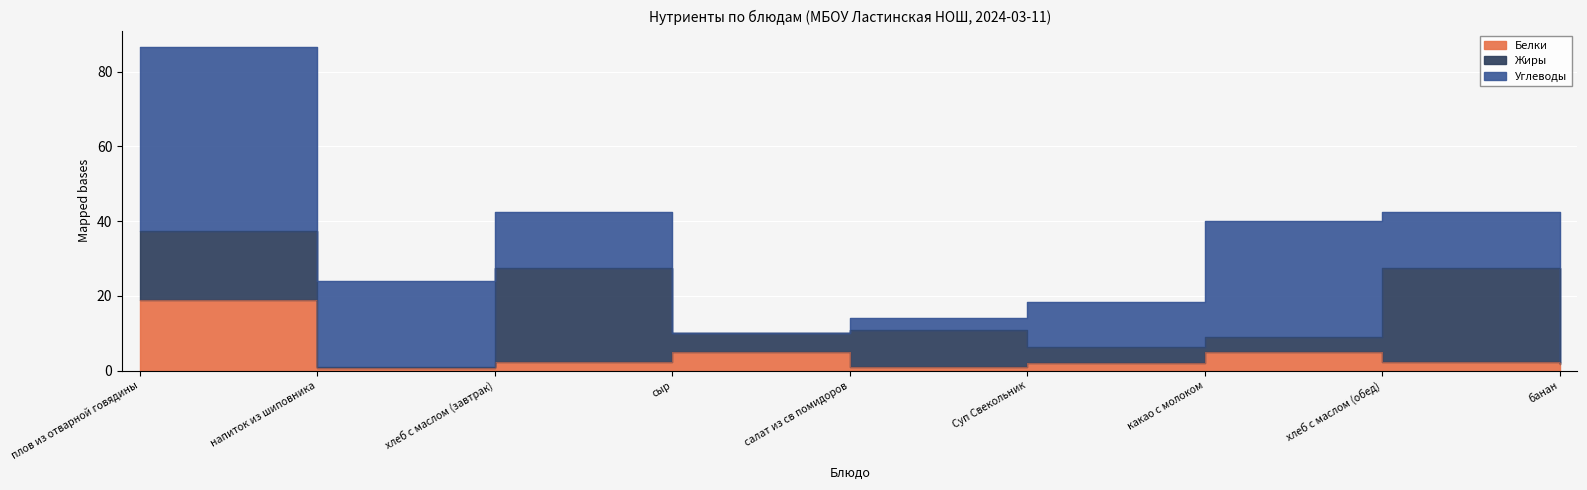

How many times do Углеводы and Белки cross each other?

2